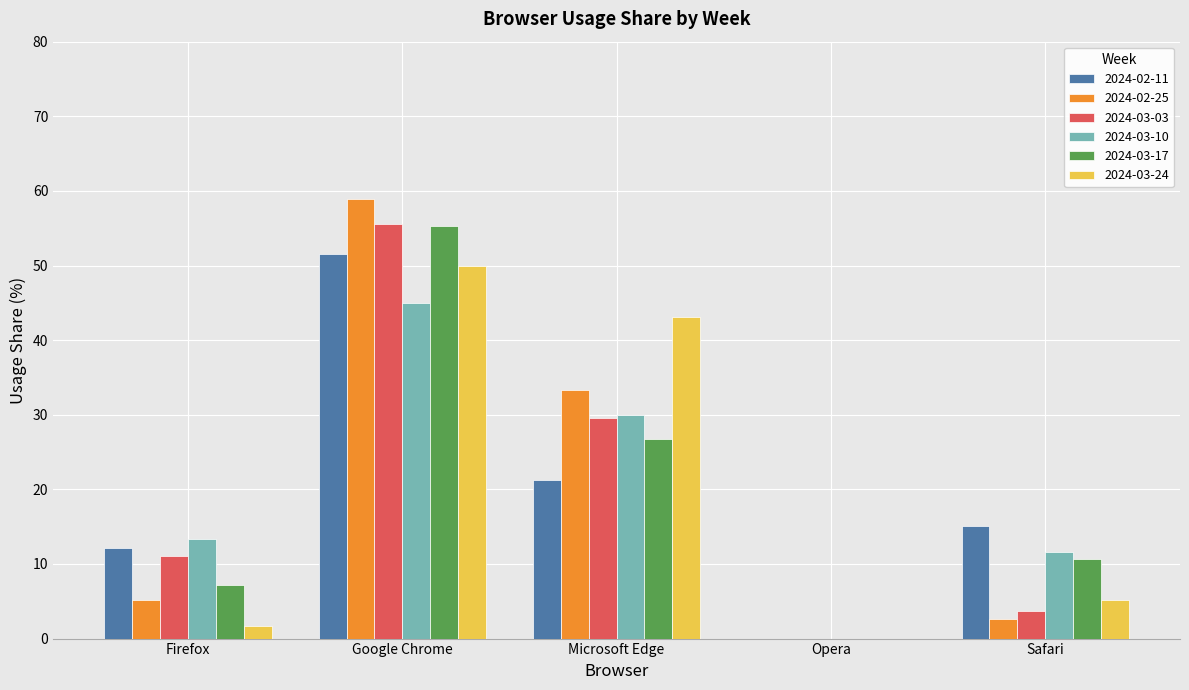

Which series changed the most between Google Chrome and Safari?

2024-02-25